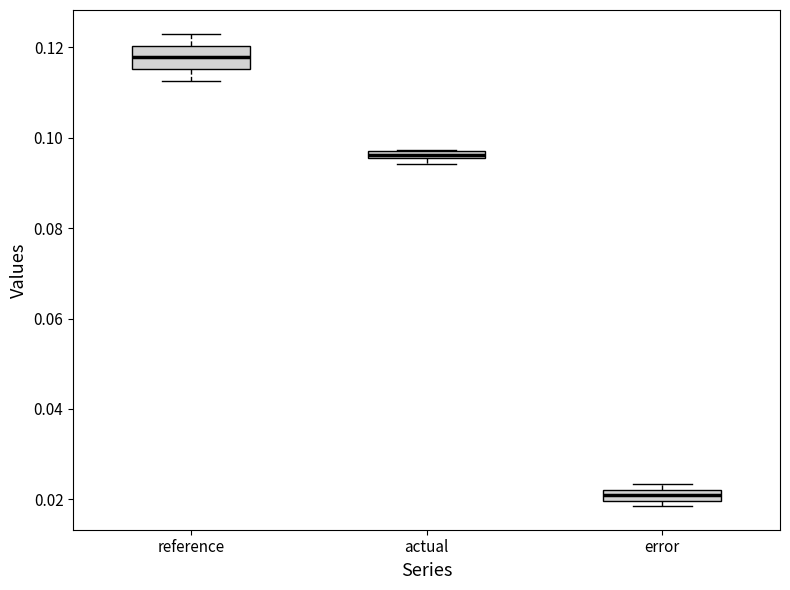

Where is the lower edge of the box for reference on the y-axis? The values are not printed on the chart, so give them approximately, as read against the axis.

0.116